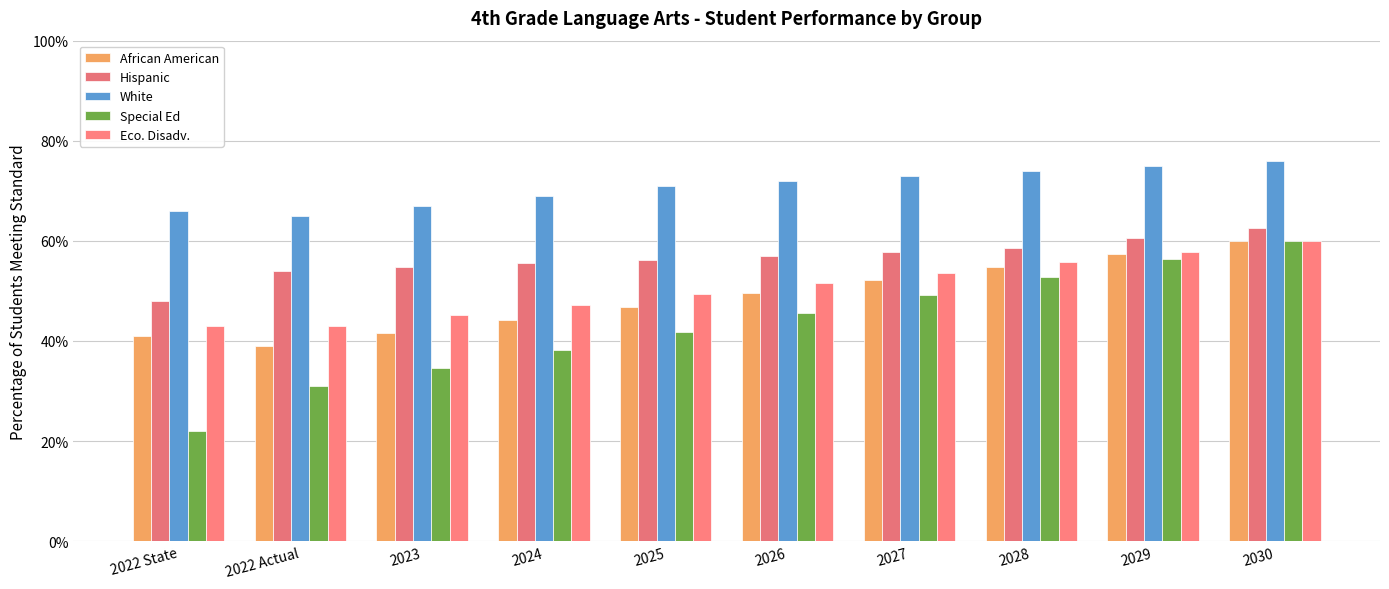

At 2025, list the series in order from smallest to largest.

Special Ed, African American, Eco. Disadv., Hispanic, White